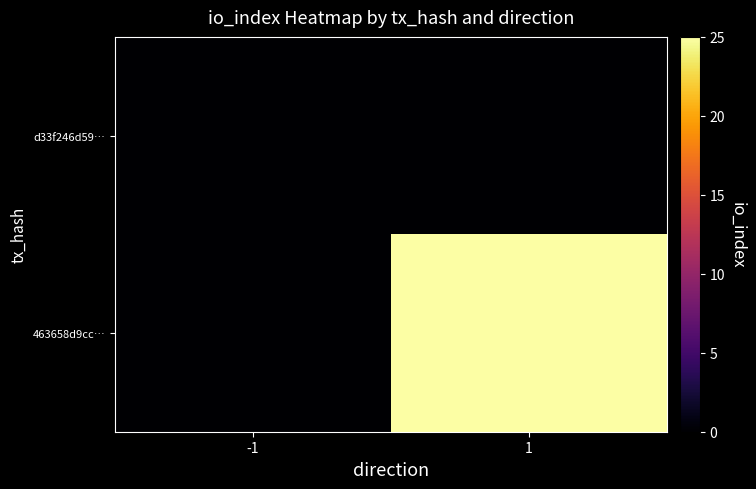

Reading right to left, what are all the values shown in this chart?

d33f246d59…: 1=0	-1=0
463658d9cc…: 1=25	-1=0